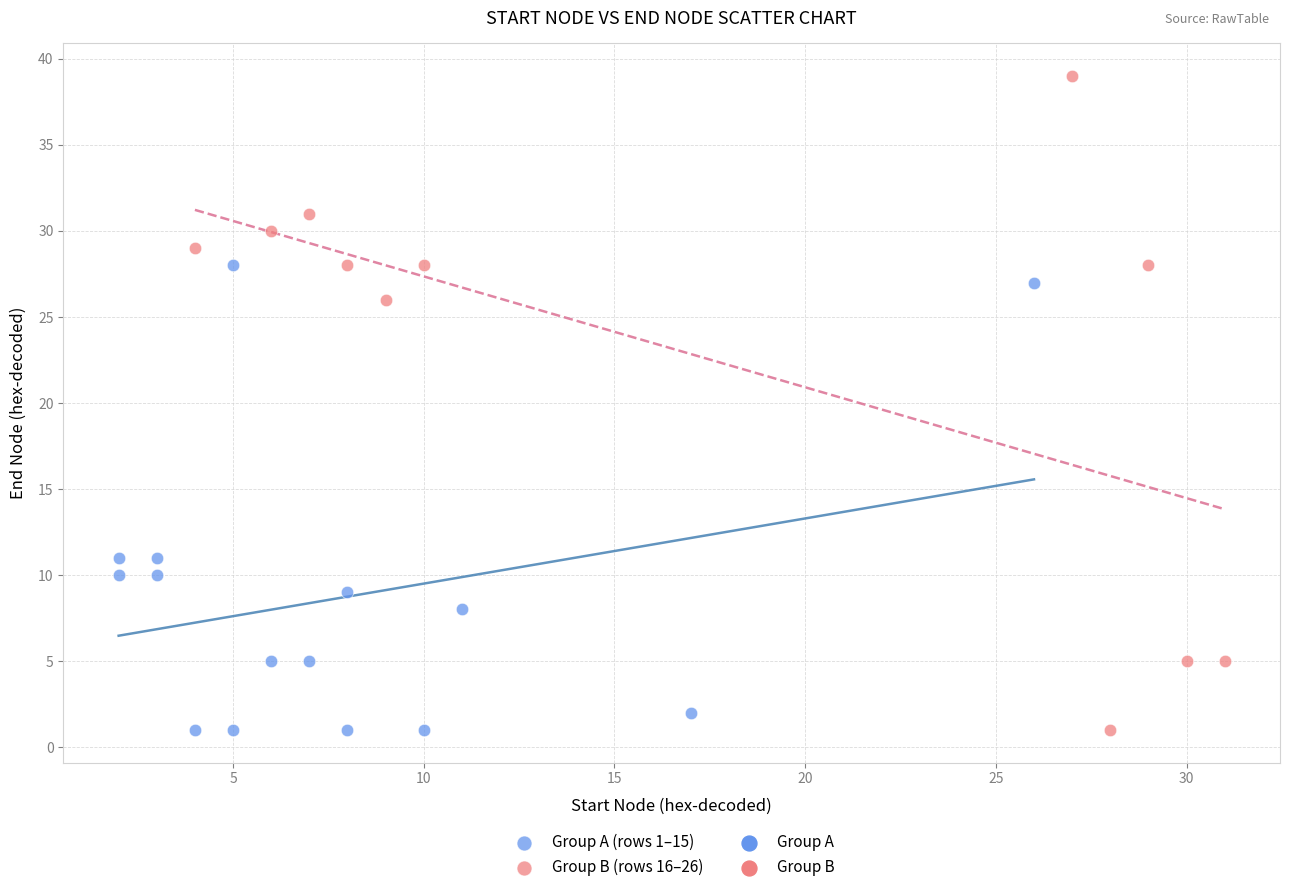

Which series reaches the maximum Y coordinate?

Group B (rows 16–26)